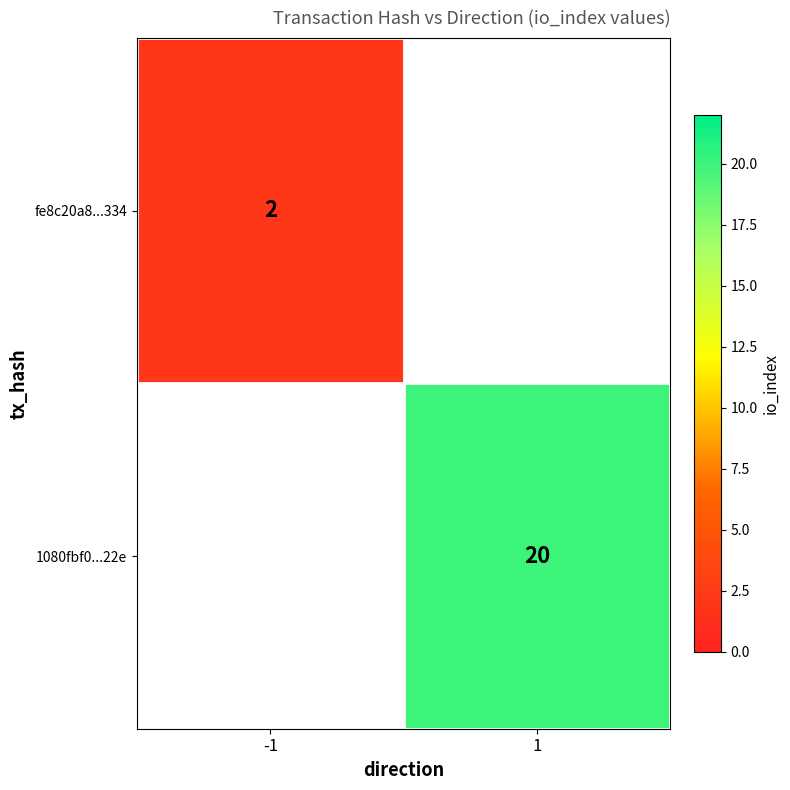

Is it true that 1080fbf0...22e equals 20 at 1?

True